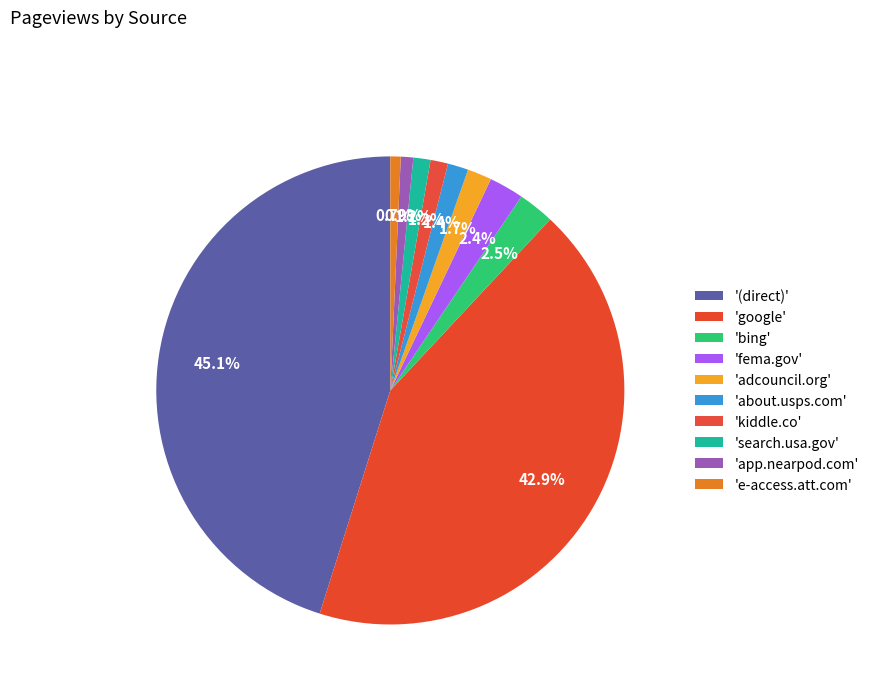

To the nearest percent, what is the average slice percentage?

10%